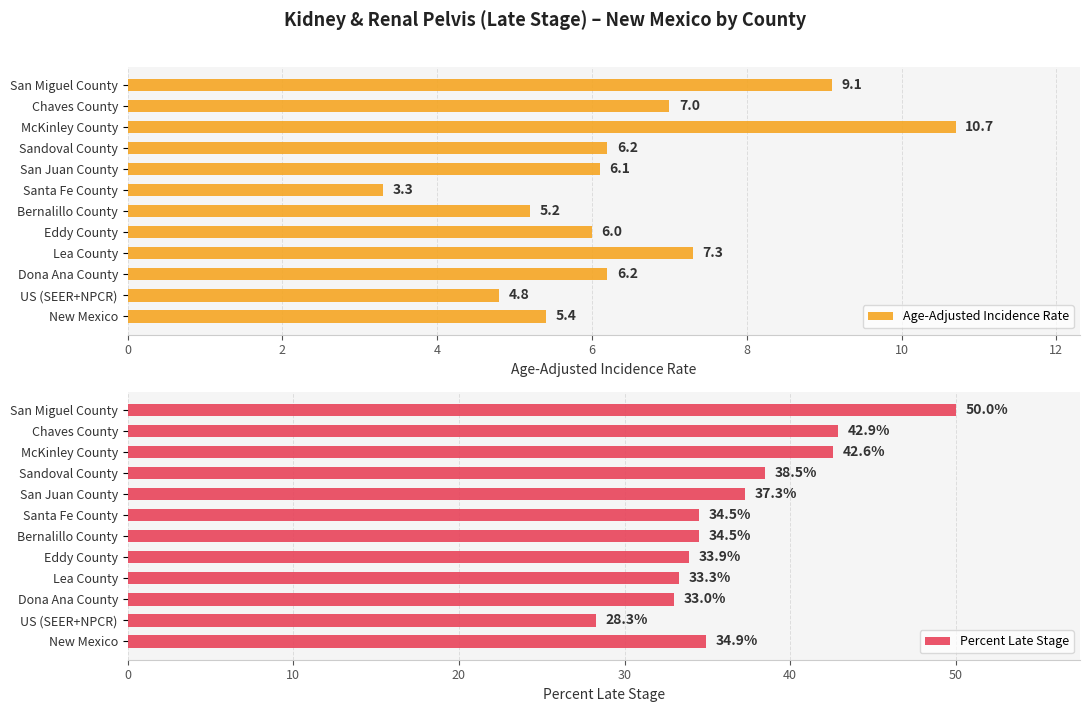

Reading left to right, what are all the values shown in this chart?

Age-Adjusted Incidence Rate: 5.4	4.8	6.2	7.3	6.0	5.2	3.3	6.1	6.2	10.7	7.0	9.1
Percent Late Stage: 34.9	28.3	33.0	33.3	33.9	34.5	34.5	37.3	38.5	42.6	42.9	50.0